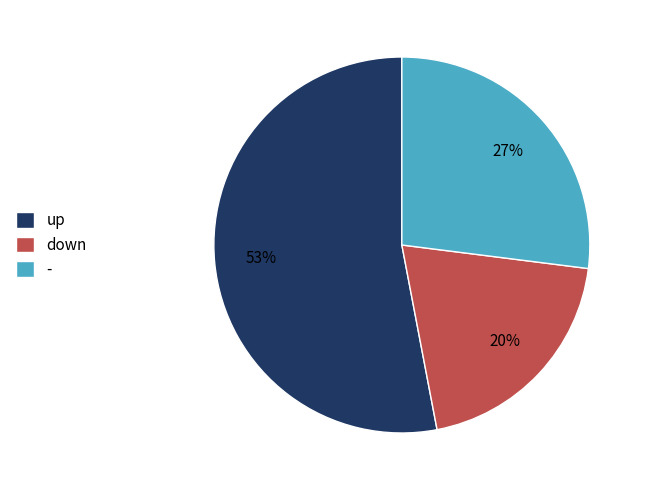

What is the largest slice in the pie chart?

up